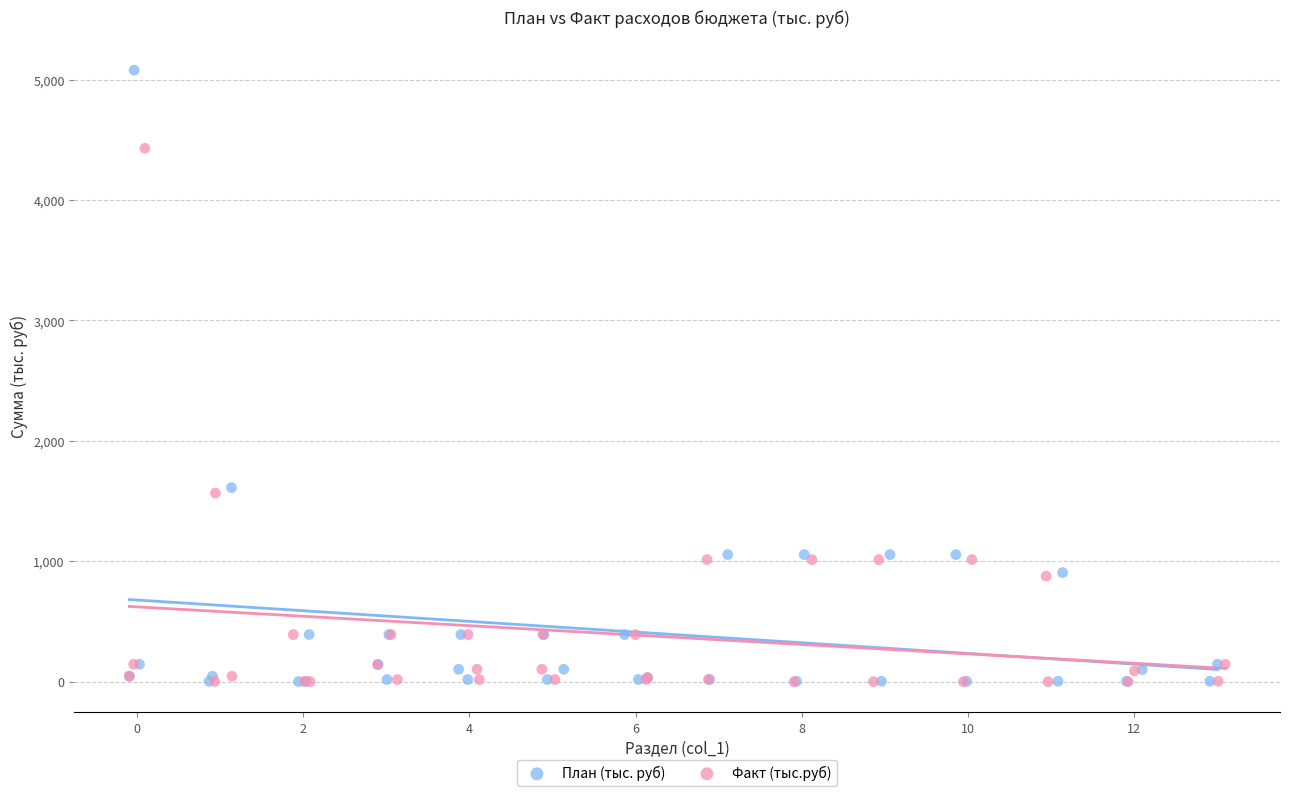

Which series has the largest Y range (max minus min)?

План (тыс. руб)